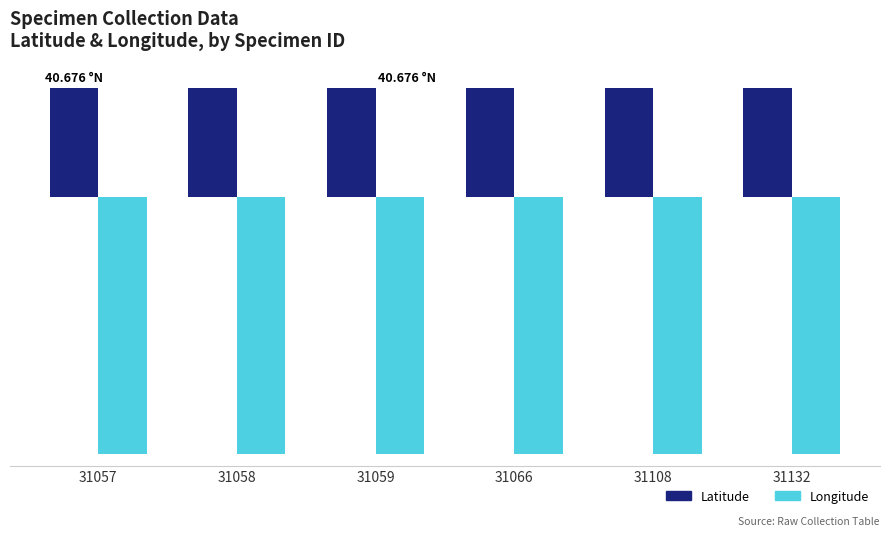

What is the lowest value of the Latitude series?

40.7